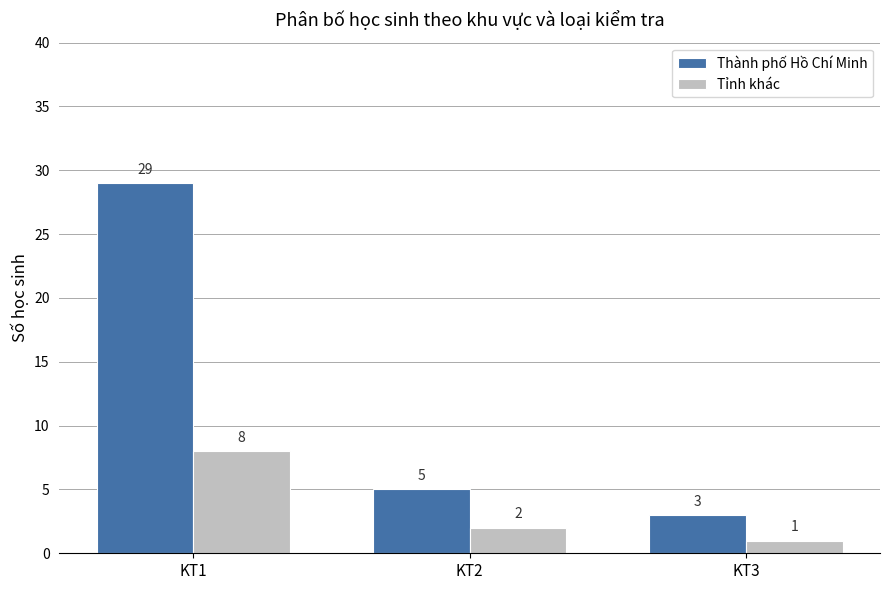

Reading left to right, transcribe all the data shown in this chart.

Thành phố Hồ Chí Minh: 29	5	3
Tỉnh khác: 8	2	1